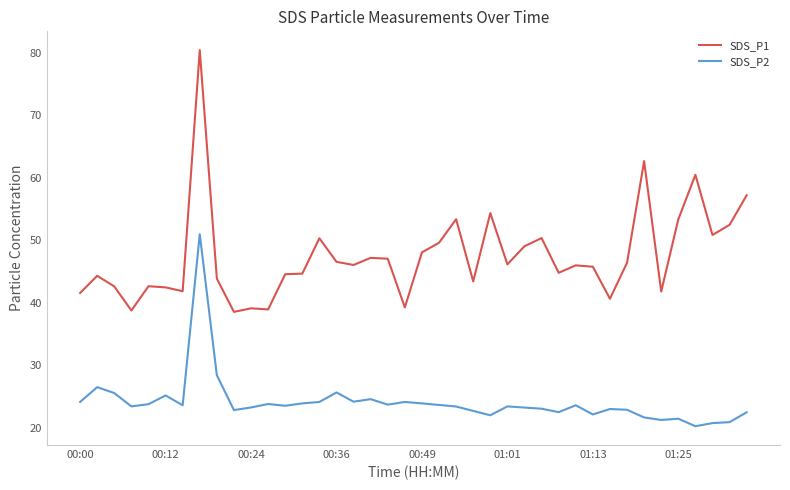

True or false: SDS_P2 and SDS_P1 intersect in this chart.

False